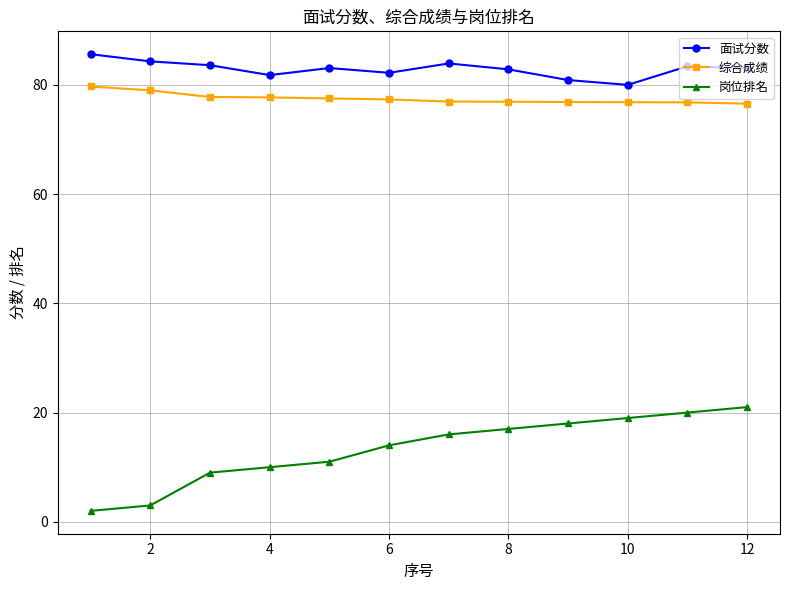

What is the difference between the maximum and minimum values in the 综合成绩 series?

3.1